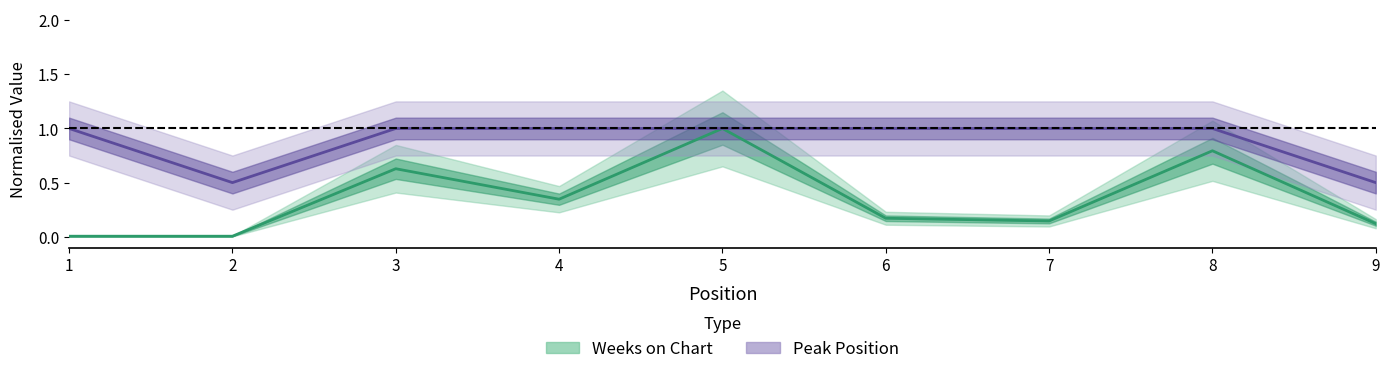

True or false: Weeks on Chart and Peak Position cross at least once.

False